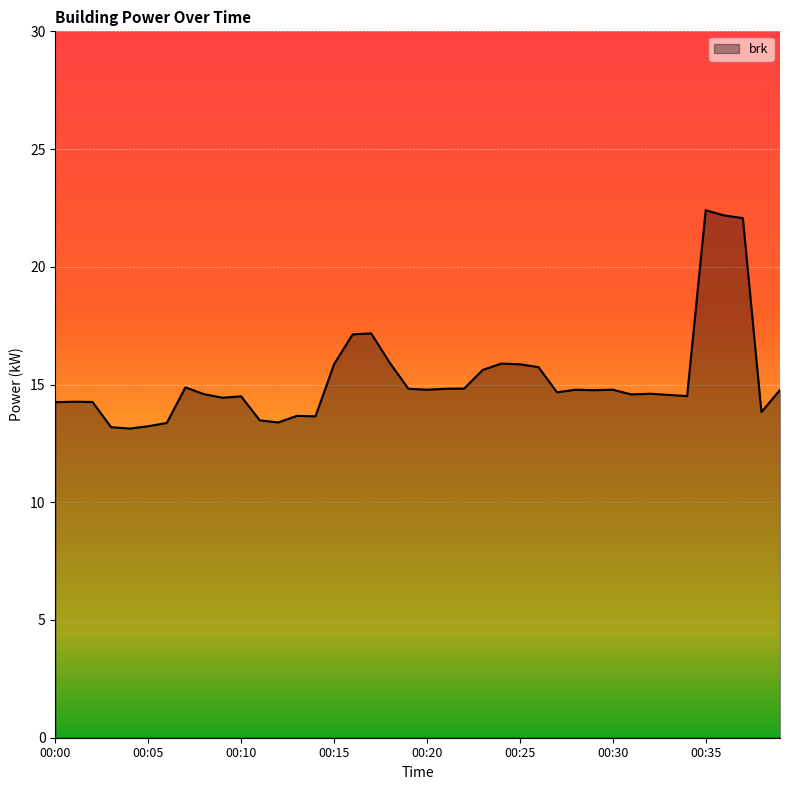

What is the difference between the maximum and minimum values?

9.3